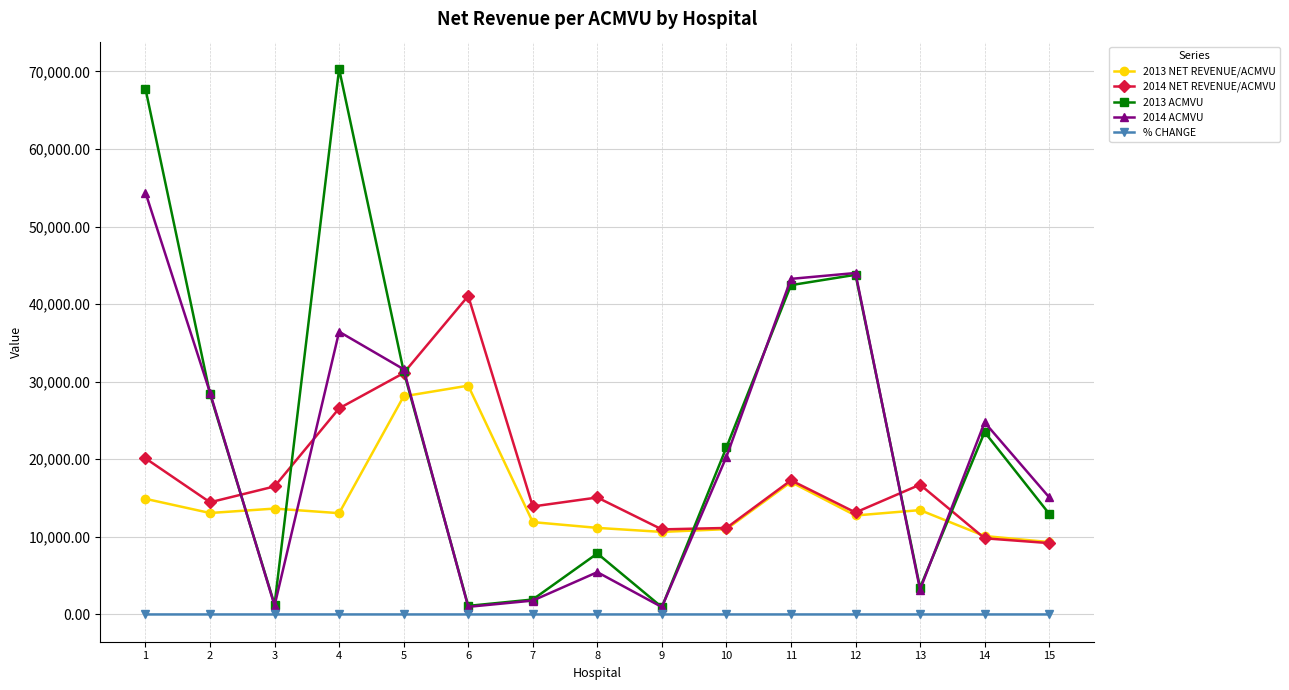

Which series has the widest spread of values?

2013 ACMVU